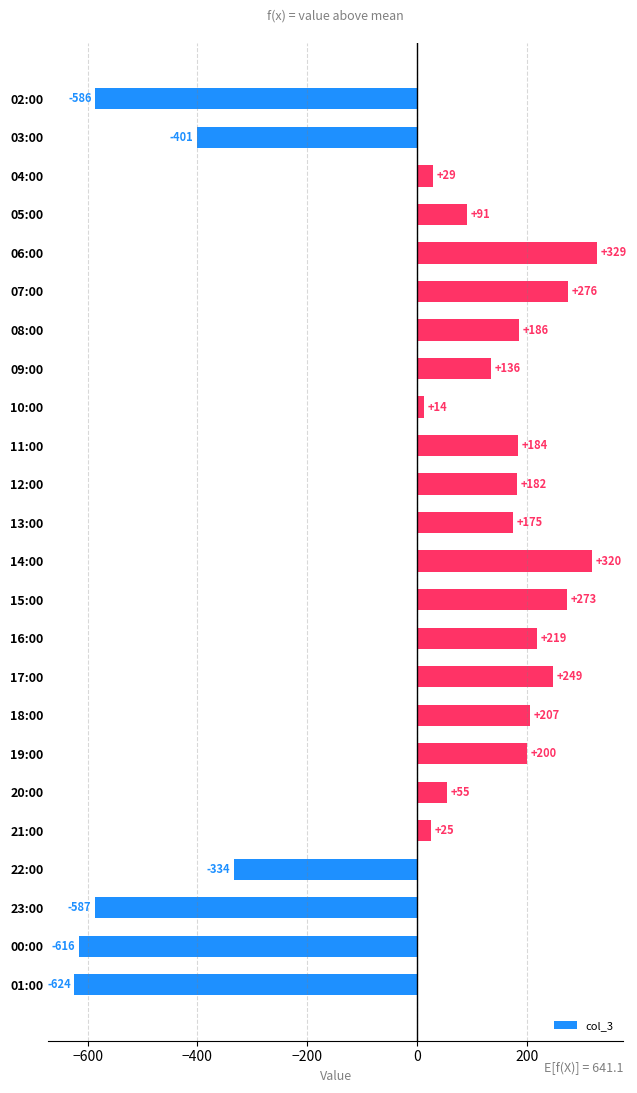

How many bars are there in total?

24